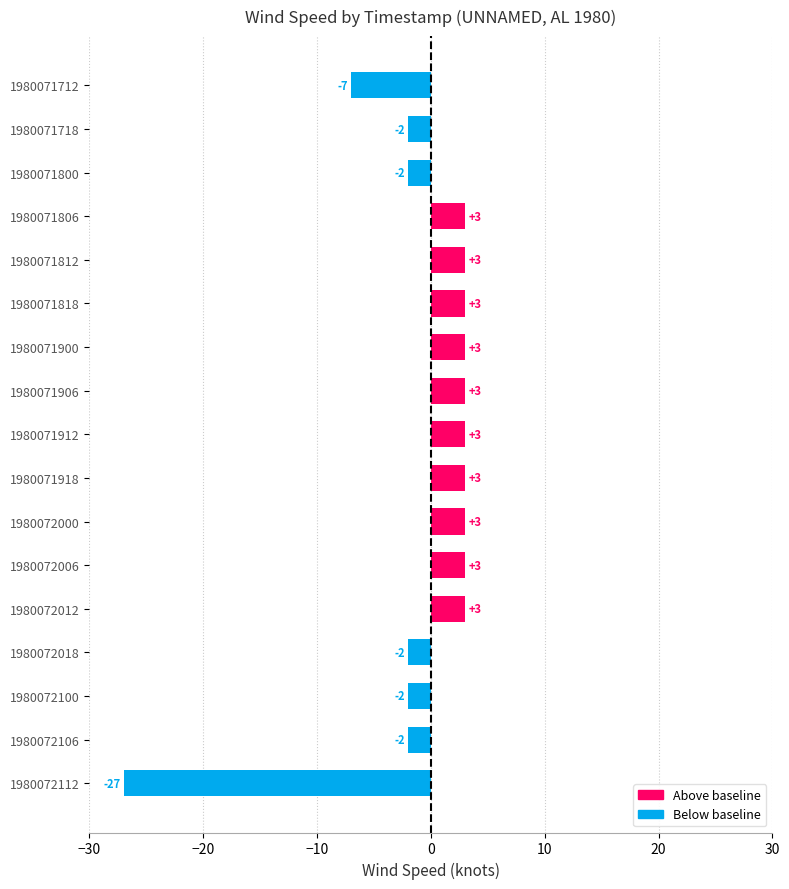

What is the greatest value displayed?

3